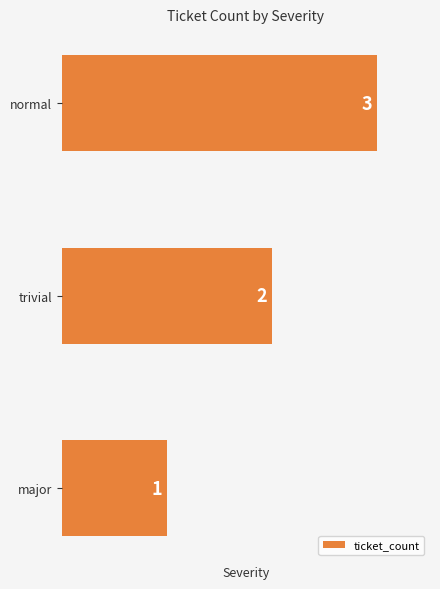

Is it true that the value at major is 1?

True